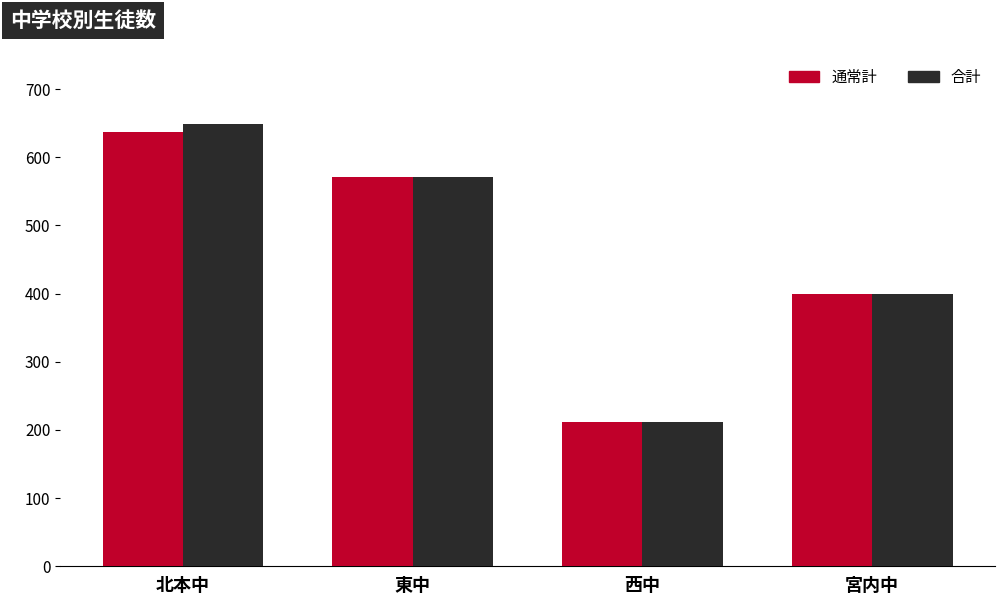

What is the value of the 通常計 bar at the 1st from the left?

637